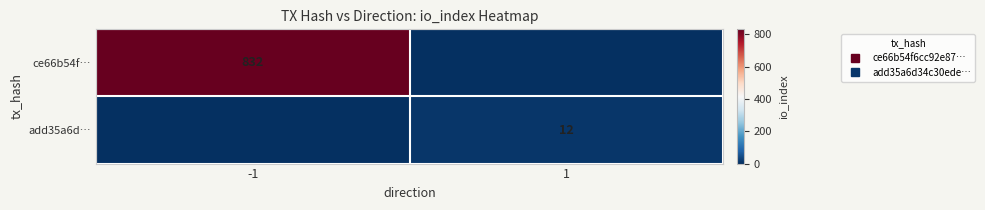

How many series are shown in this chart?

2